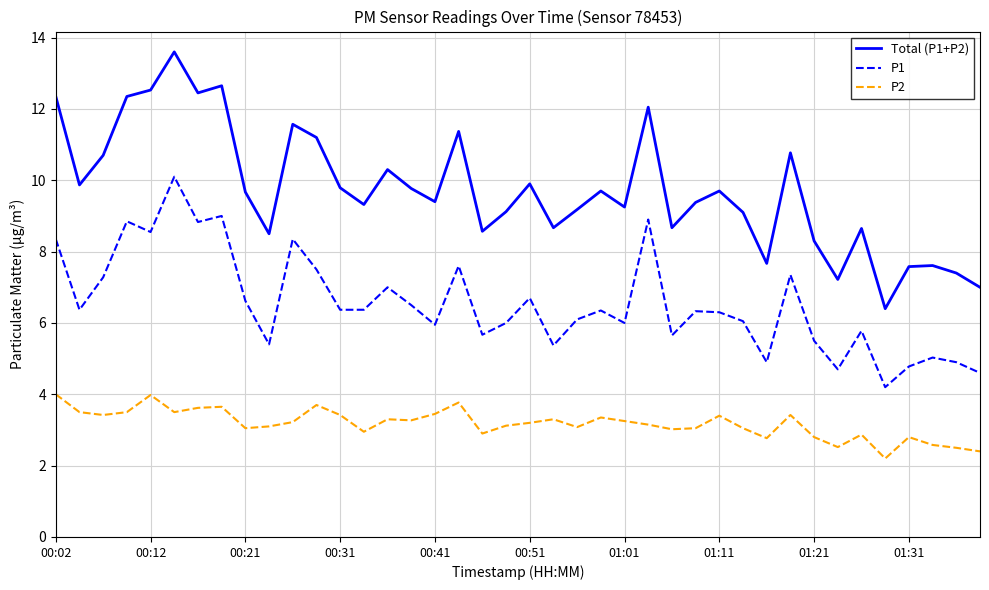

Rank the series by their average value, from highest to lowest.

Total (P1+P2), P1, P2